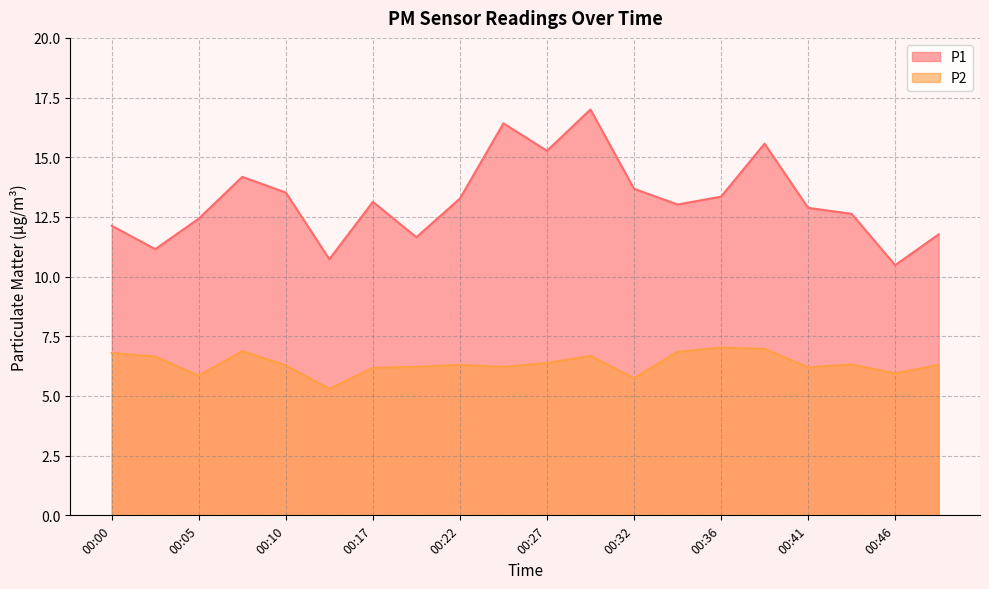

True or false: P1 has more than 1 points higher than both neighbors.

True